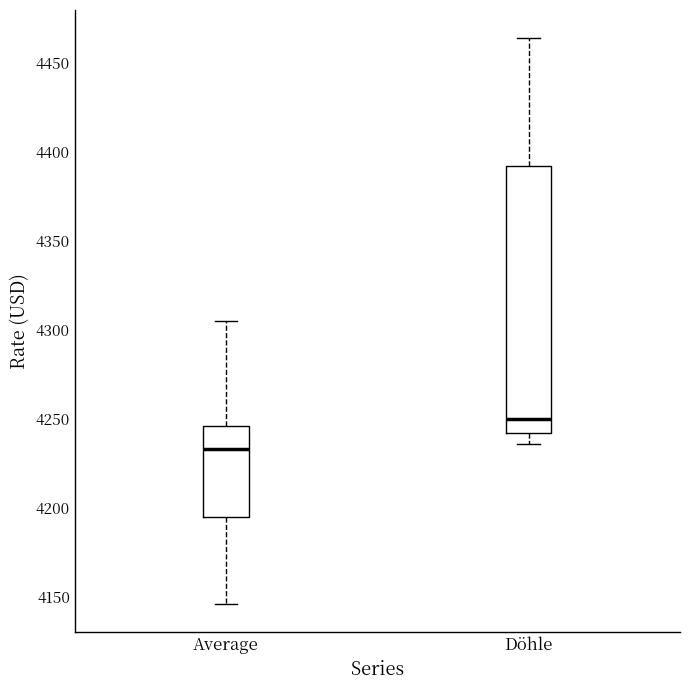

Reading left to right, transcribe this box plot: for each box, give where its median line is, the range the box spans, and where its two whiskers end, as read against the y-axis. The values are not printed on the chart, so give them approximately, as read against the axis.

Average: median 4235, box 4195 to 4245, whiskers 4145 to 4305
Döhle: median 4250, box 4240 to 4390, whiskers 4235 to 4465